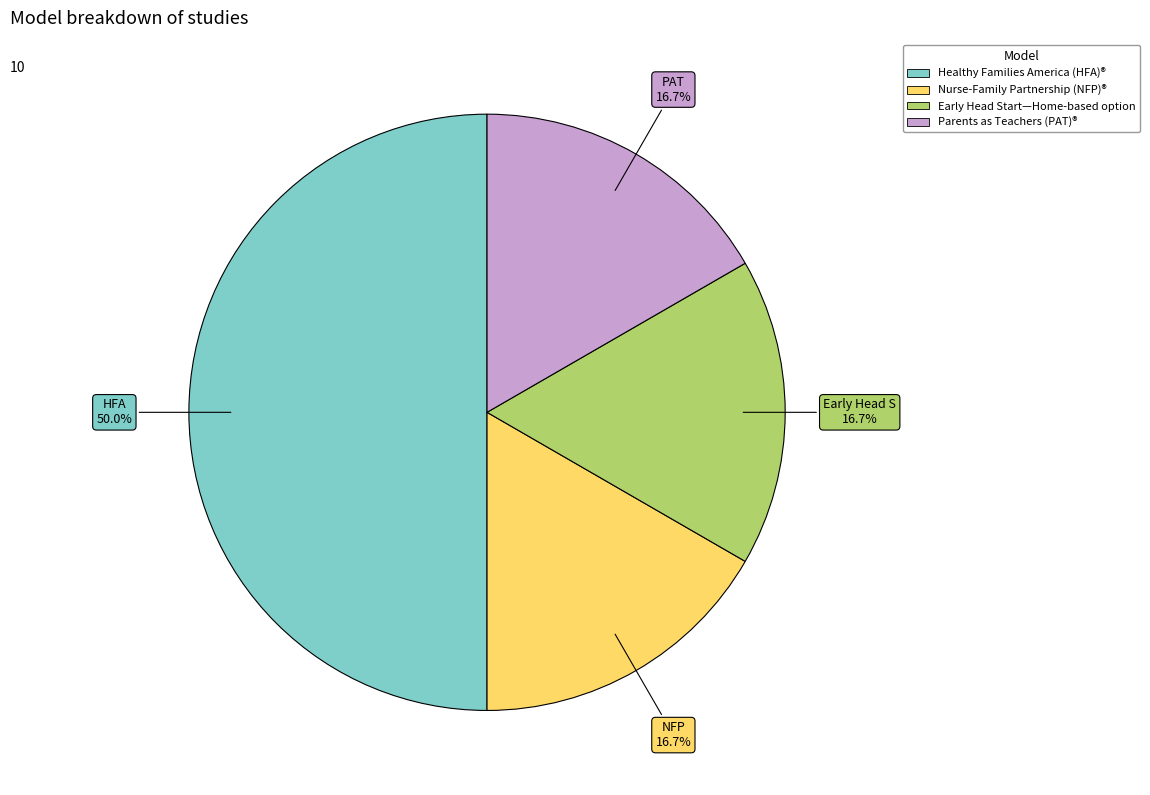

To the nearest percent, what is the difference between the largest and smallest slice percentages?

33%